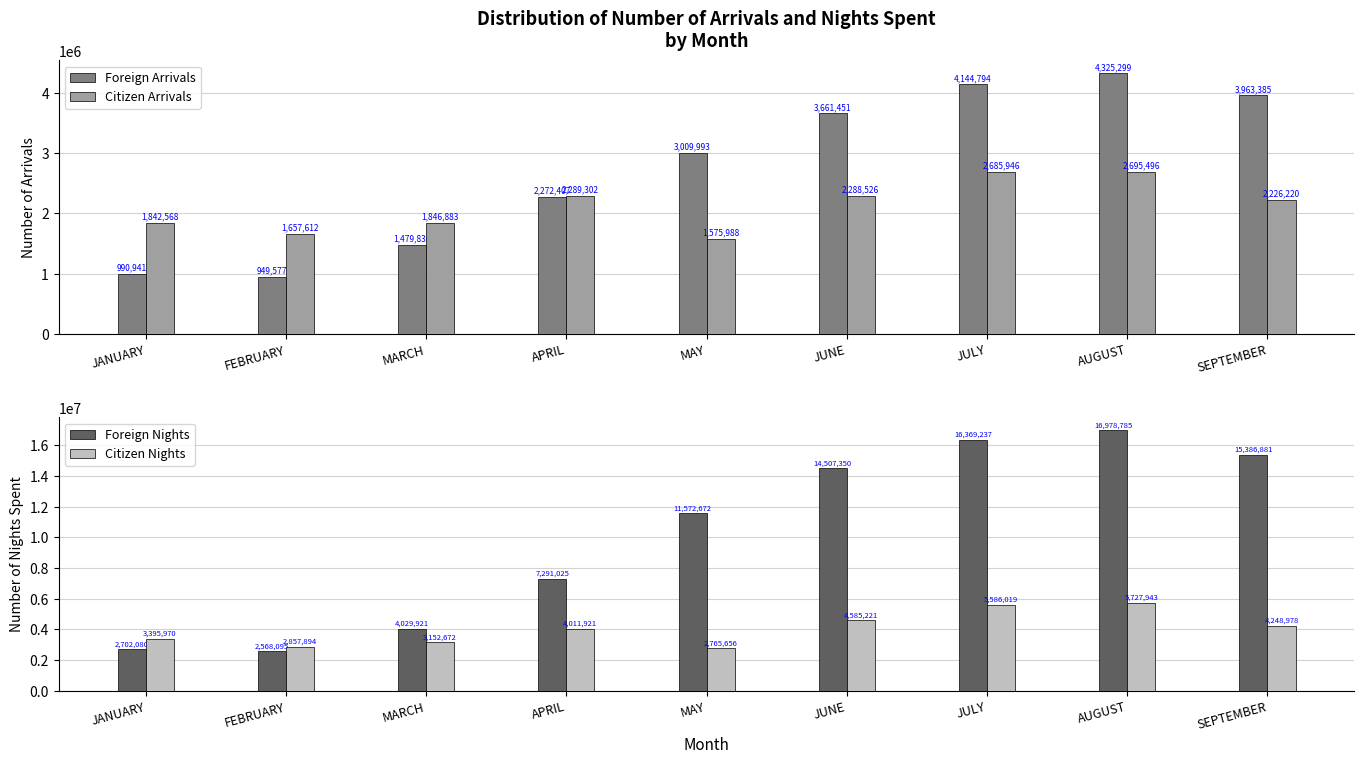

Rank the series at MAY from highest to lowest value.

Foreign Nights, Foreign Arrivals, Citizen Nights, Citizen Arrivals